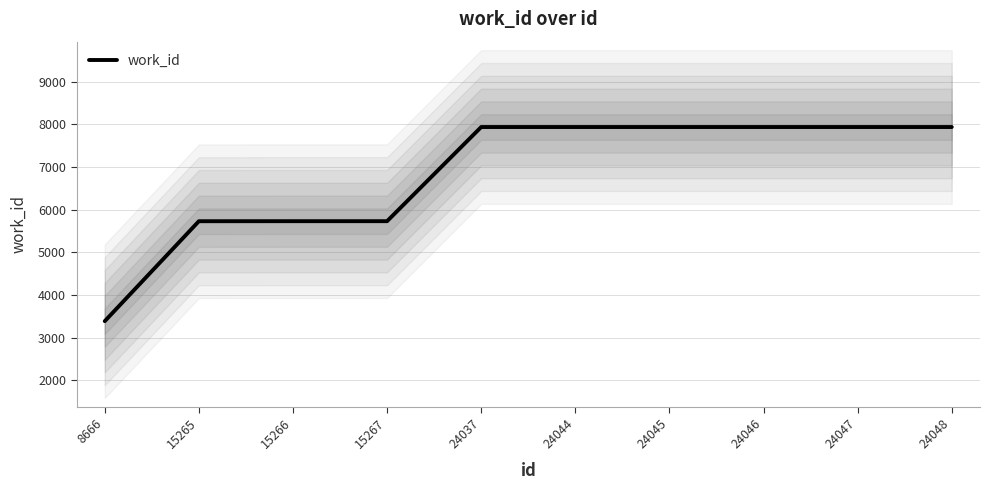

Reading right to left, list all the values displayed in this chart.

24048=7934	24047=7934	24046=7934	24045=7934	24044=7934	24037=7934	15267=5728	15266=5728	15265=5727	8666=3385